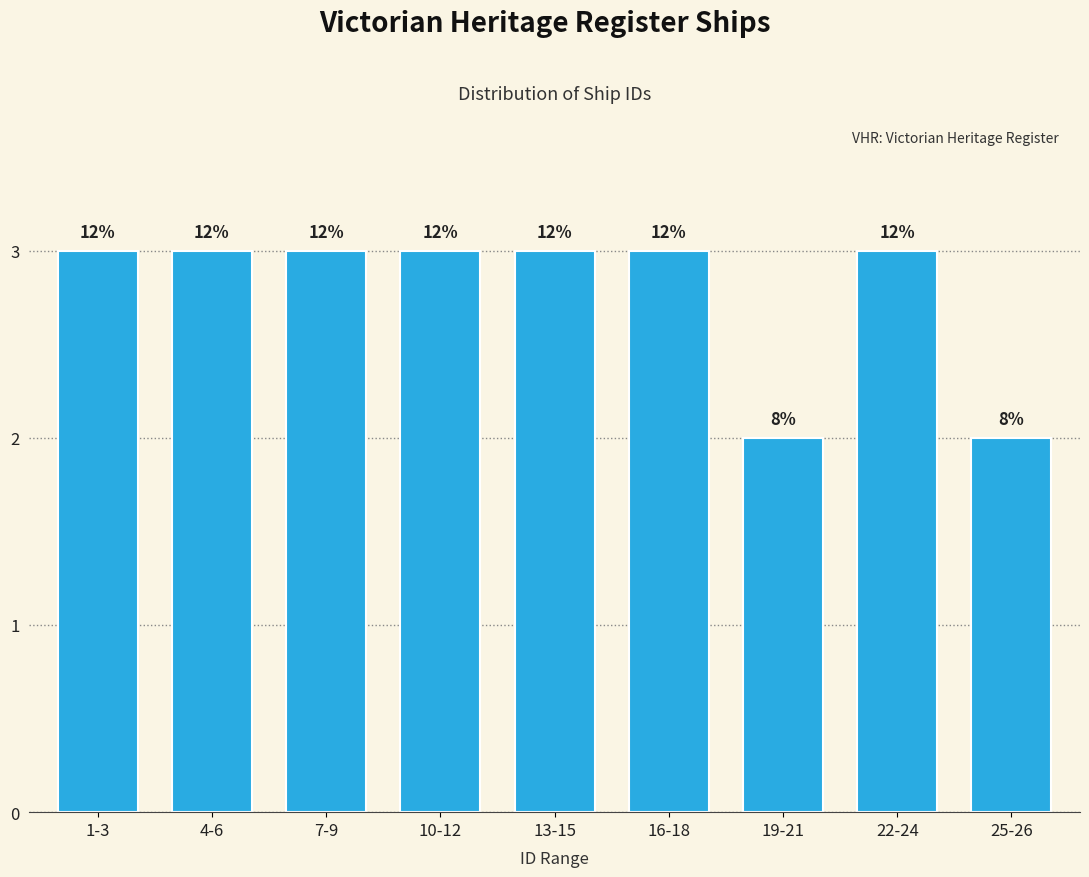

How many bars are there in total?

9